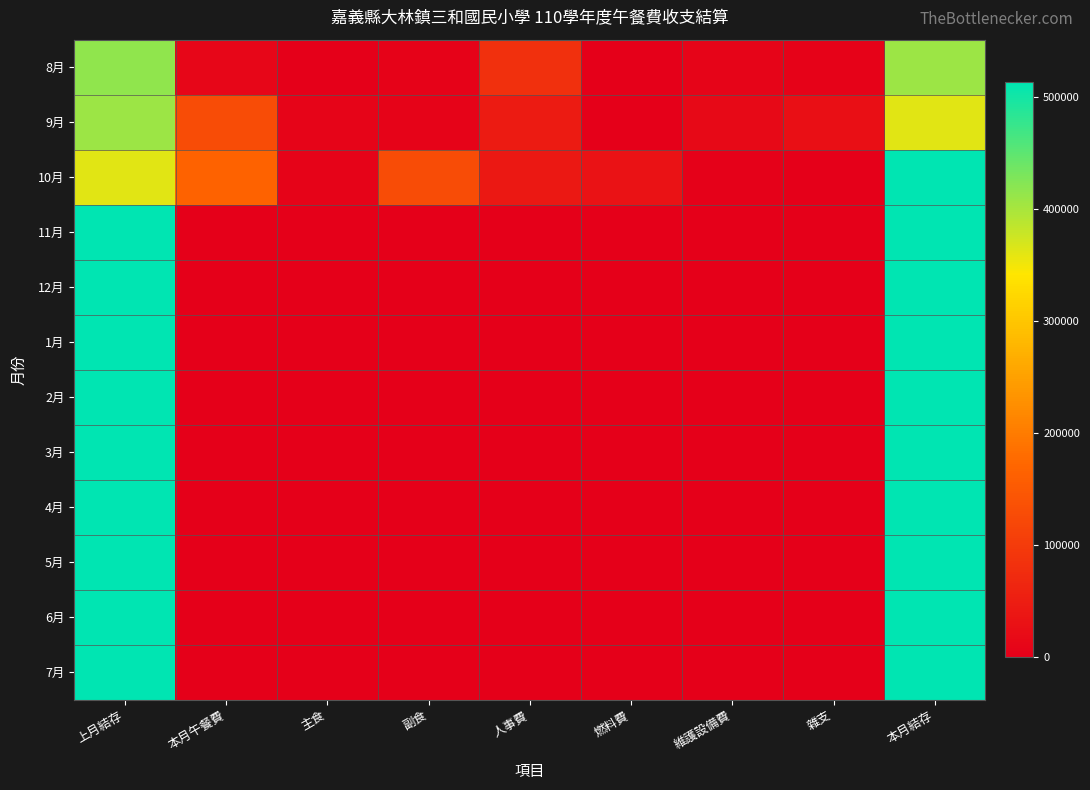

At which category is the sum across all series the highest?

本月結存